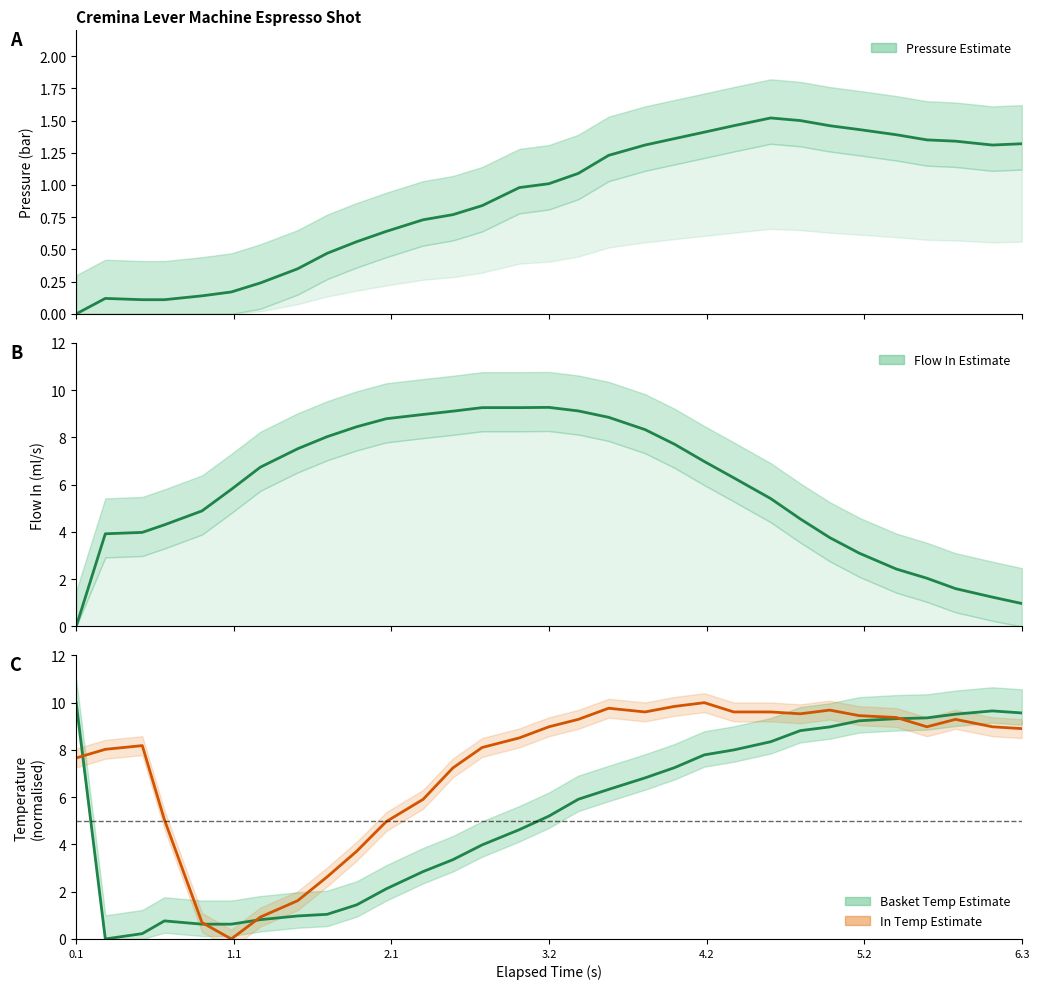

What is the label of the 31st point from the left?

6.3